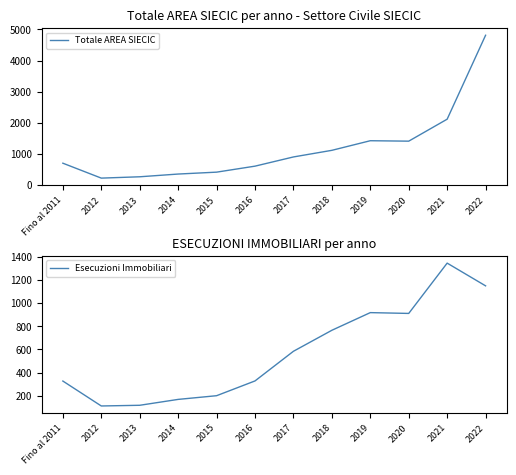

True or false: Esecuzioni Immobiliari has more than 0 interior local peaks.

True